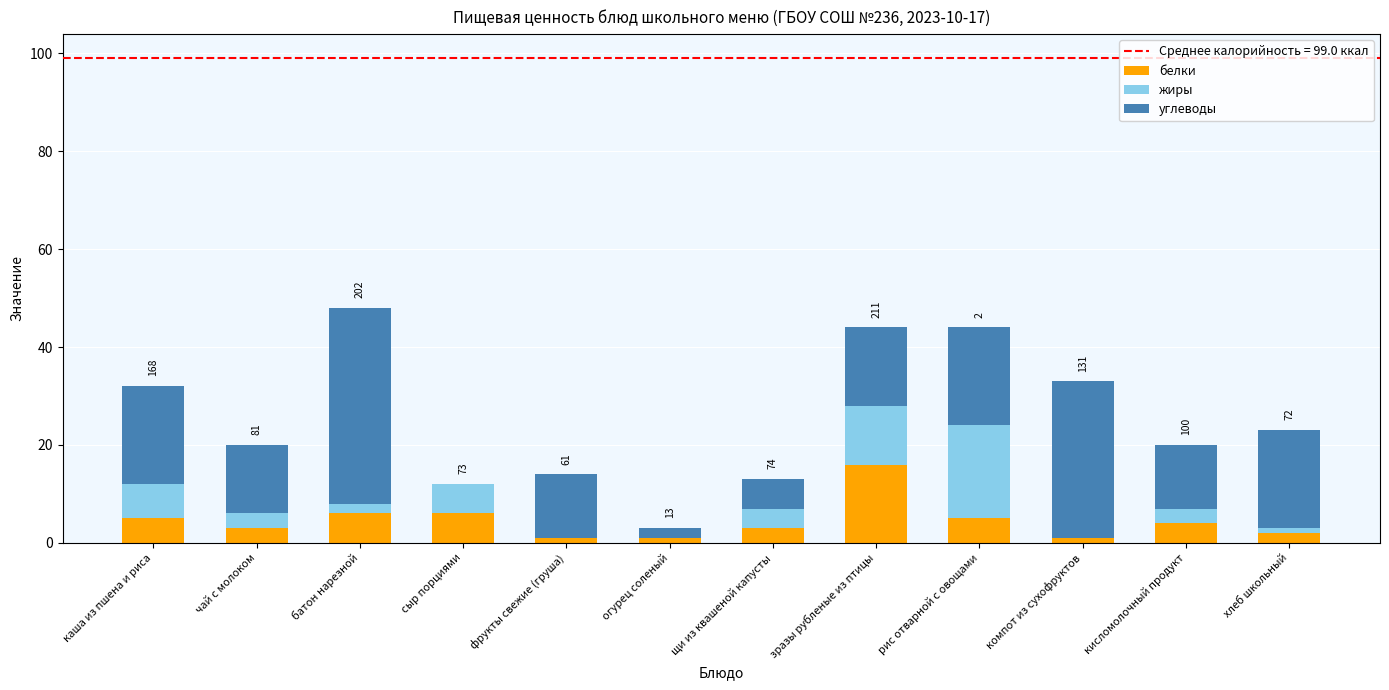

What is the sum of all белки values?

53